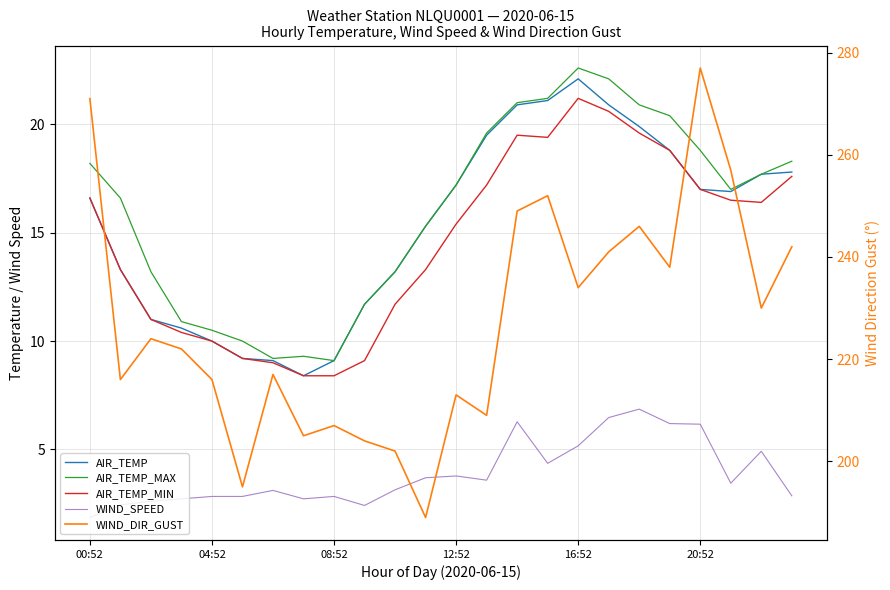

What is the difference between the second highest and second lowest values in the WIND_DIR_GUST series?

76.0